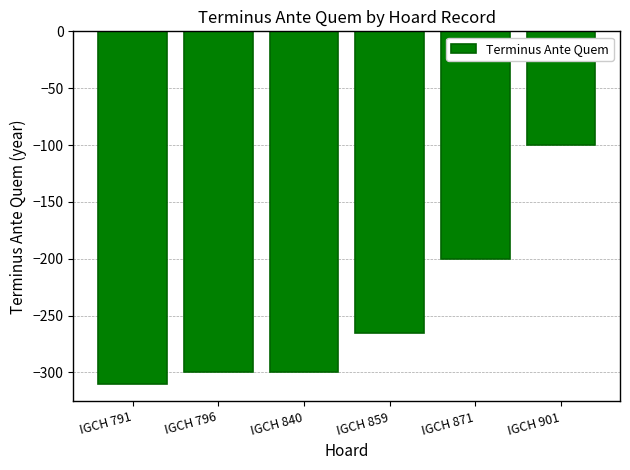

Does the chart contain stacked bars?

No